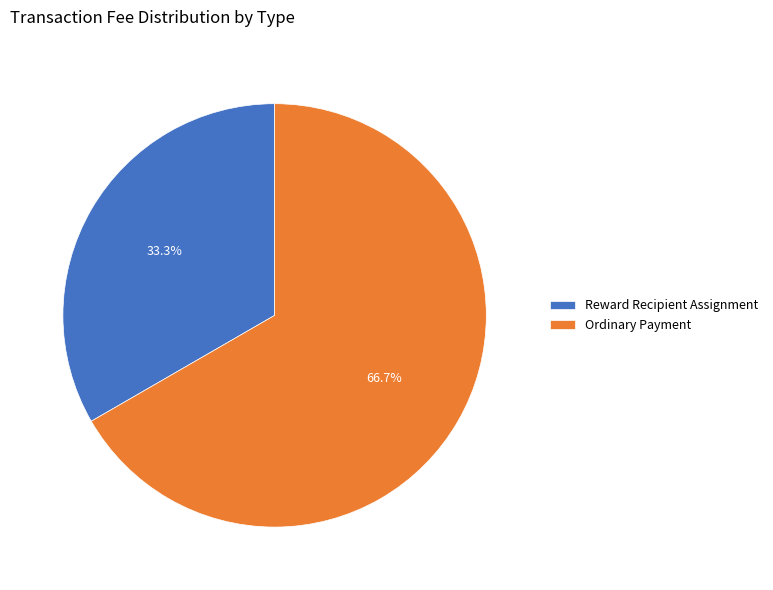

True or false: Reward Recipient Assignment accounts for 23% of the total.

False